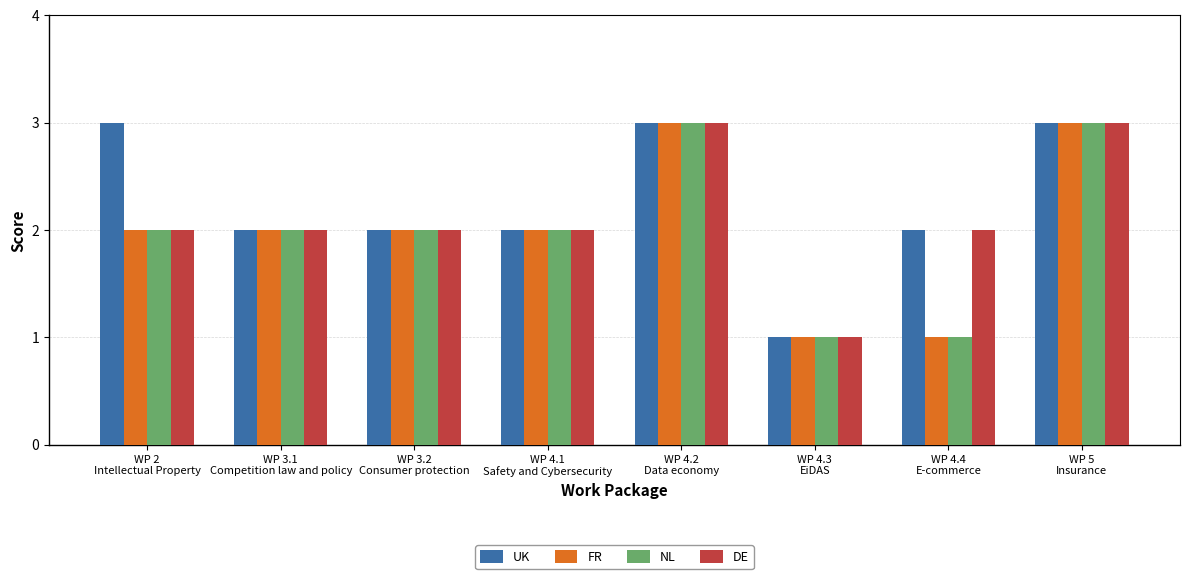

True or false: UK has a value of 1 at WP 4.1
Safety and Cybersecurity.

False